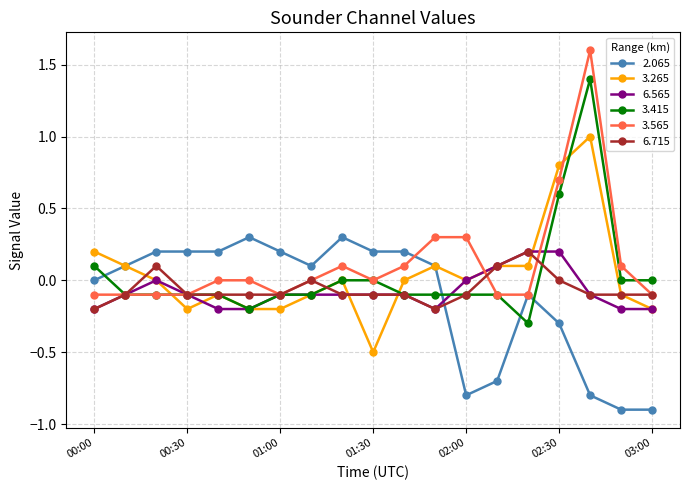

What is the value of the 3.565 point at the 17th from the left?

1.6